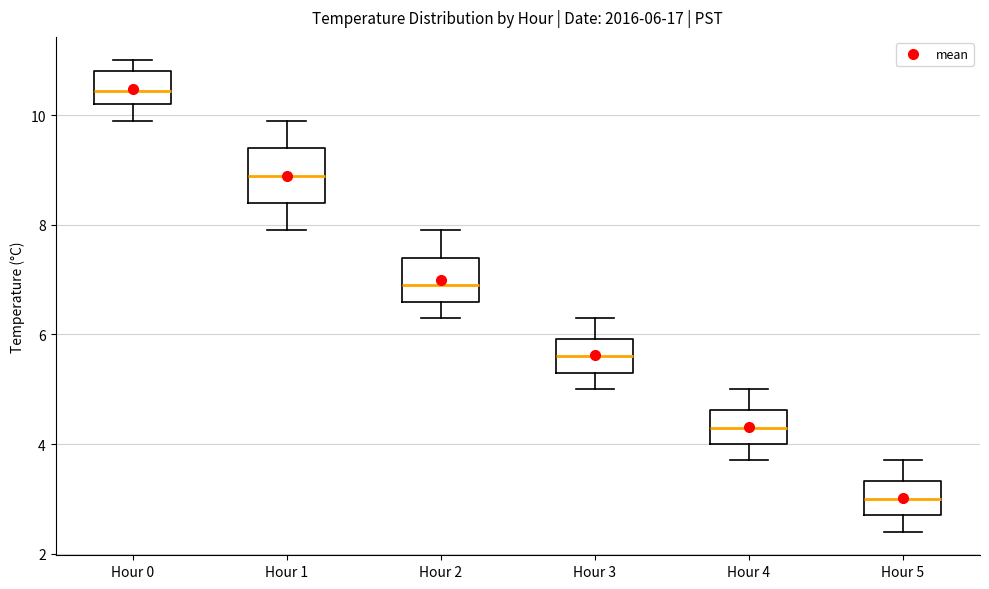

Which box has the lowest median line?

Hour 5